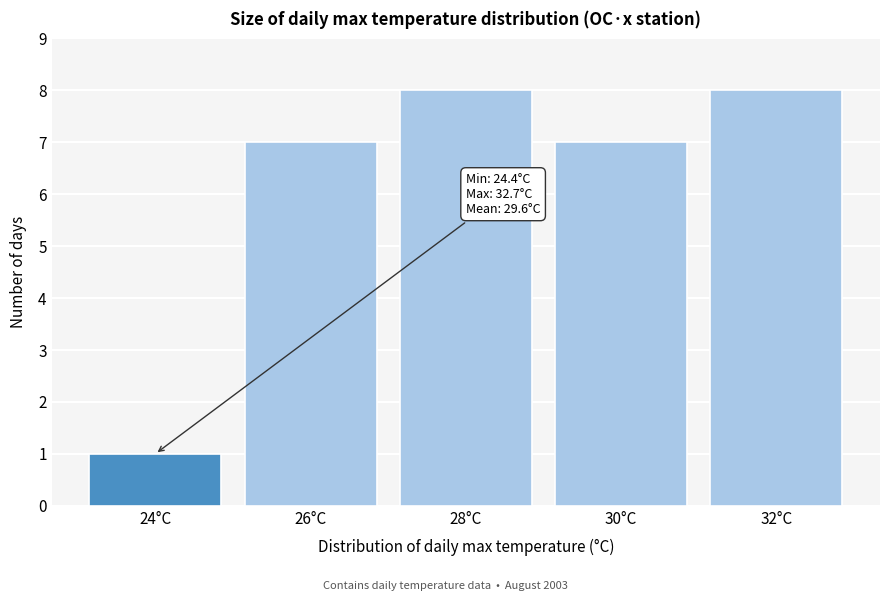

Reading left to right, list all the values displayed in this chart.

1	7	8	7	8